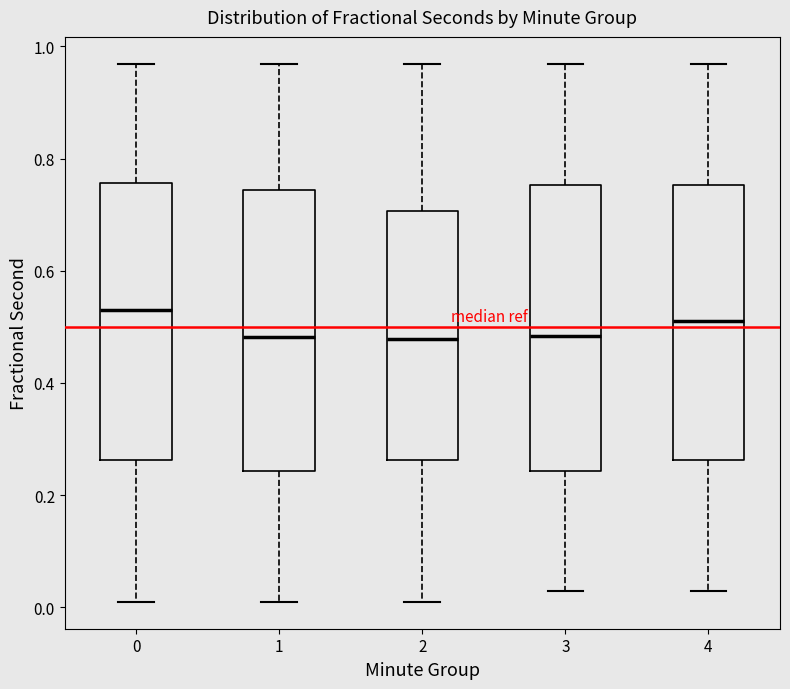

Which box has the highest median line?

0